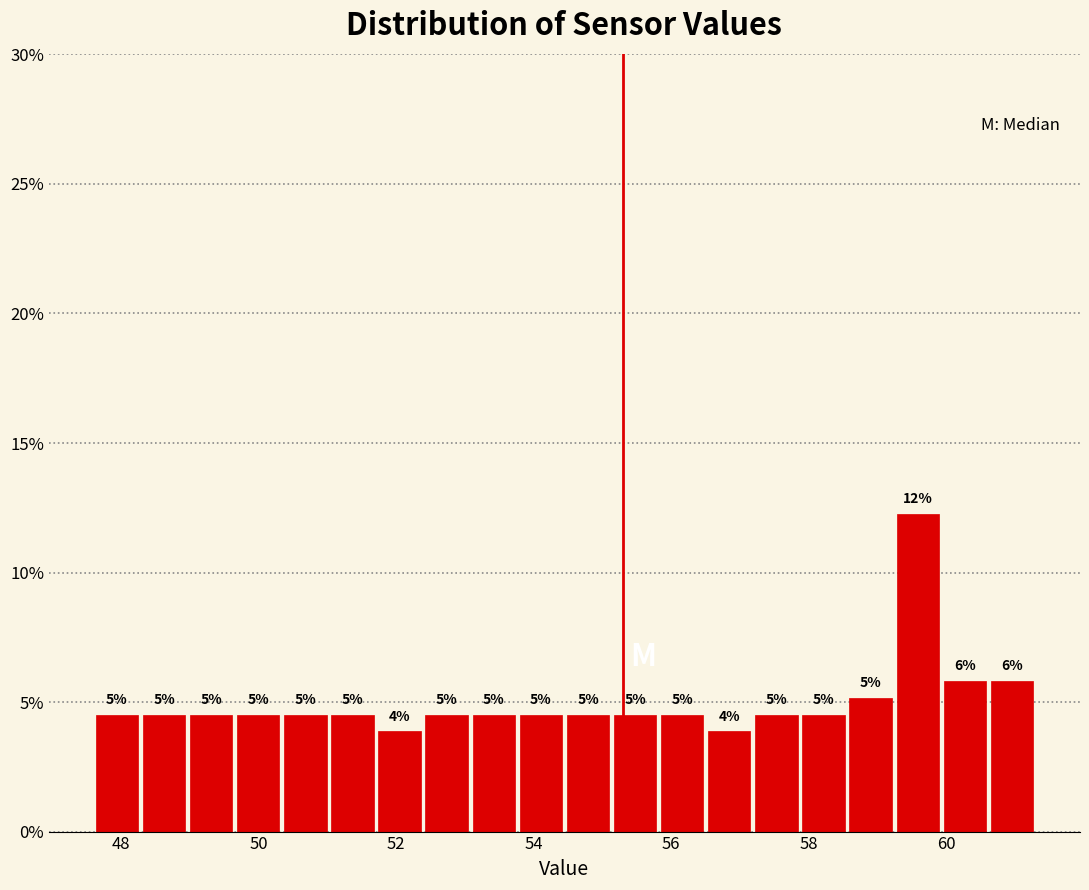

Around what value on the x-axis is the tallest bar? Give the approximate position of its centre, as read against the axis.

59.6